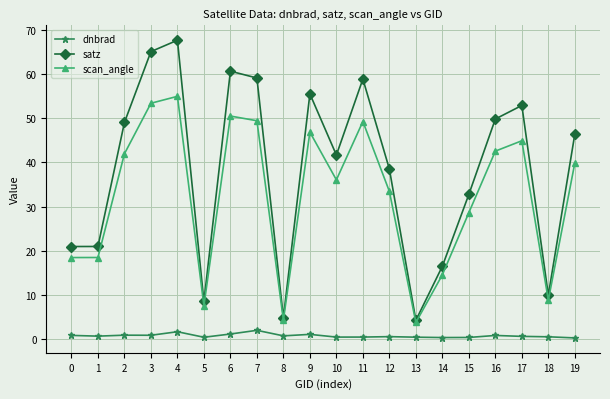

At which category is the sum across all series the highest?

4